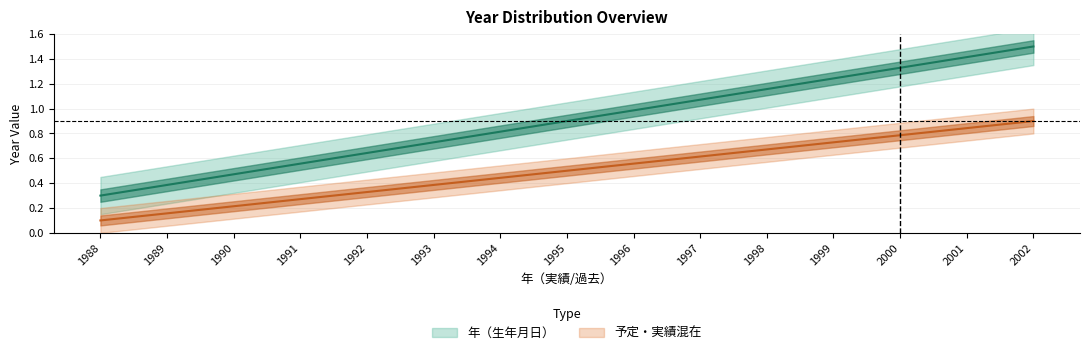

True or false: 予定・実績混在 and 年（生年月日） cross at least once.

False